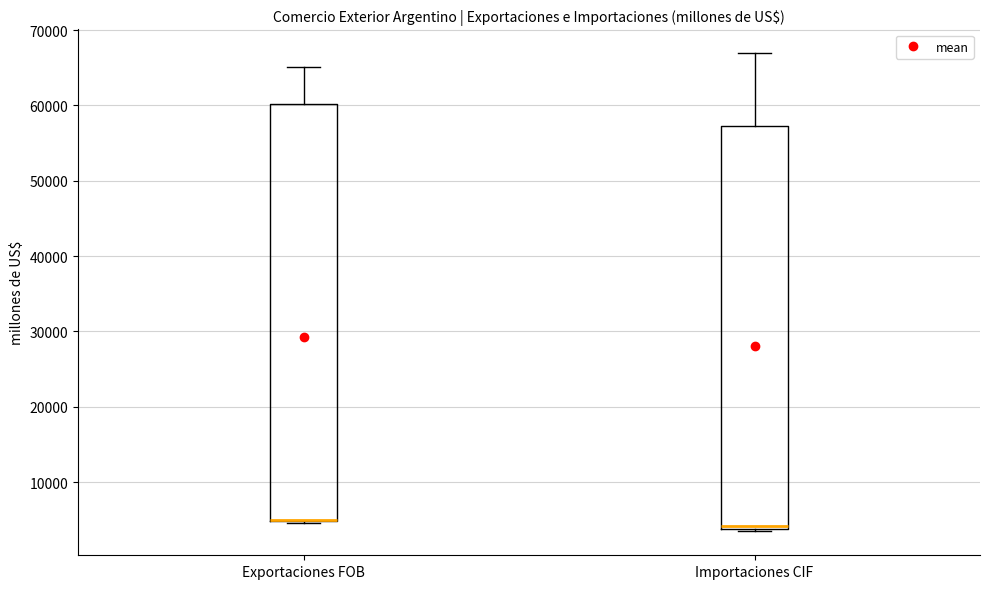

Reading left to right, read every box against the y-axis: the position of its median line, the range the box covers, and the ends of its whiskers. The values are not printed on the chart, so give them approximately, as read against the axis.

Exportaciones FOB: median 5000 (drawn on the box's lower edge), box 5000 to 60000, whiskers 5000 to 65000
Importaciones CIF: median 4000 (just above the box's lower edge), box 4000 to 57000, whiskers 3000 to 67000